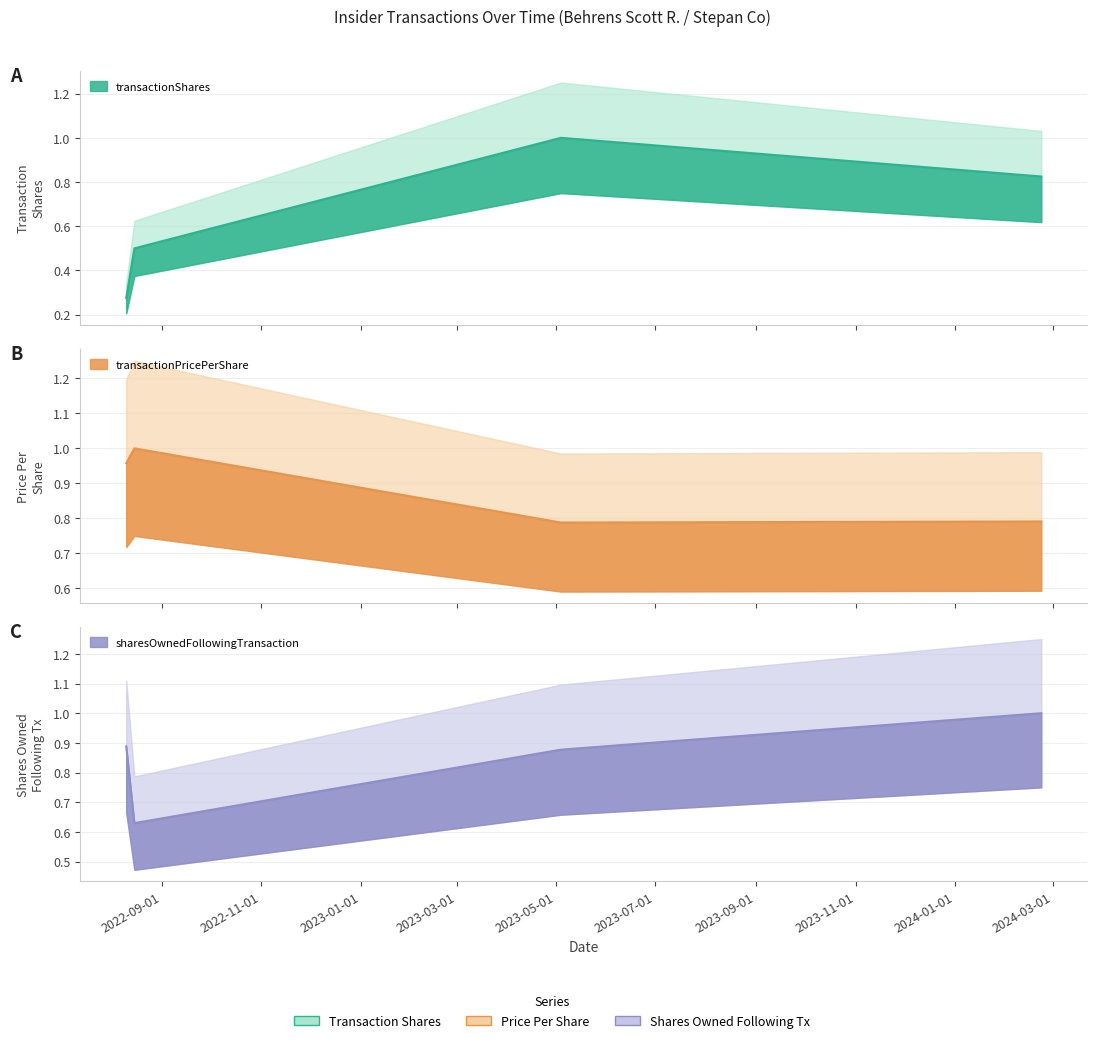

True or false: transactionShares has more than 1 points higher than both neighbors.

False